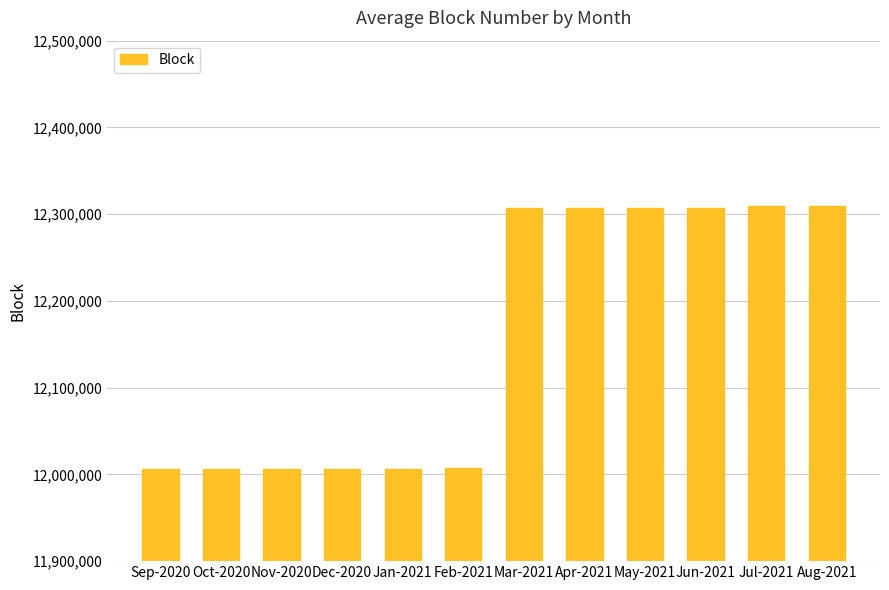

The chart shows a value of 12006123 at Jan-2021. True or false?

True